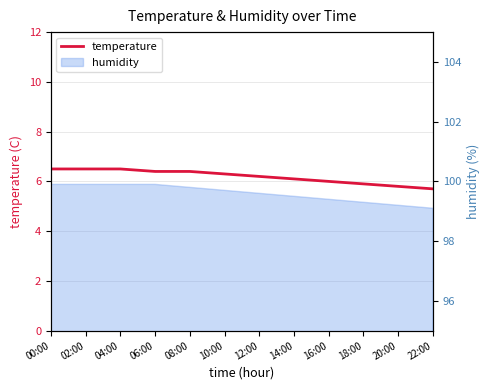

Reading left to right, extract all data points from this chart.

6.5	6.5	6.5	6.4	6.4	6.3	6.2	6.1	6.0	5.9	5.8	5.7